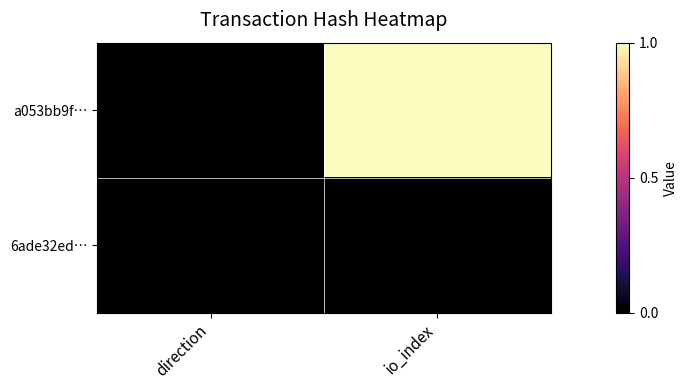

At which category does the chart reach its peak across all series?

io_index